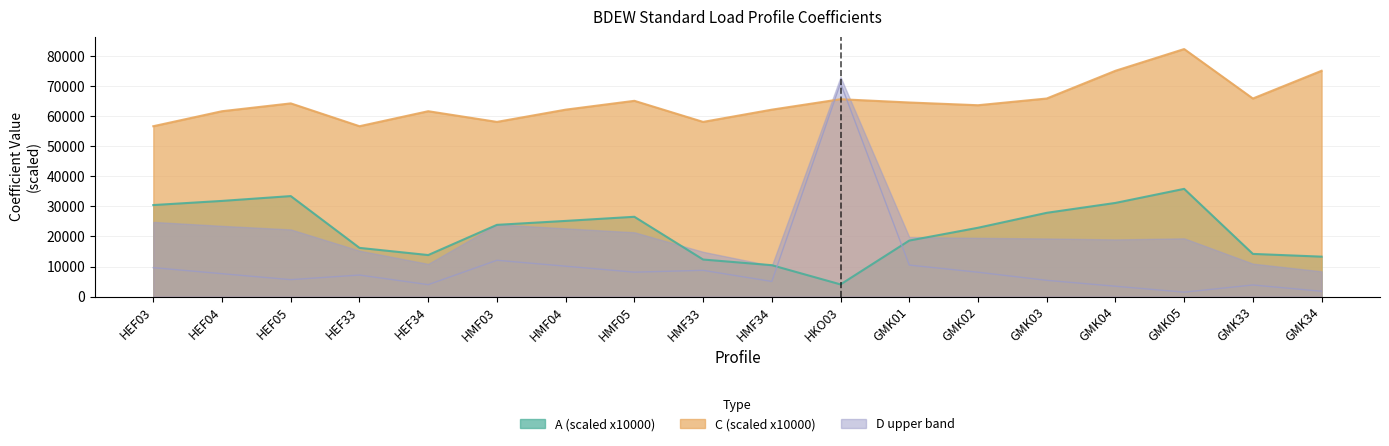

What is the total value across all series at GMK03?

99237.6